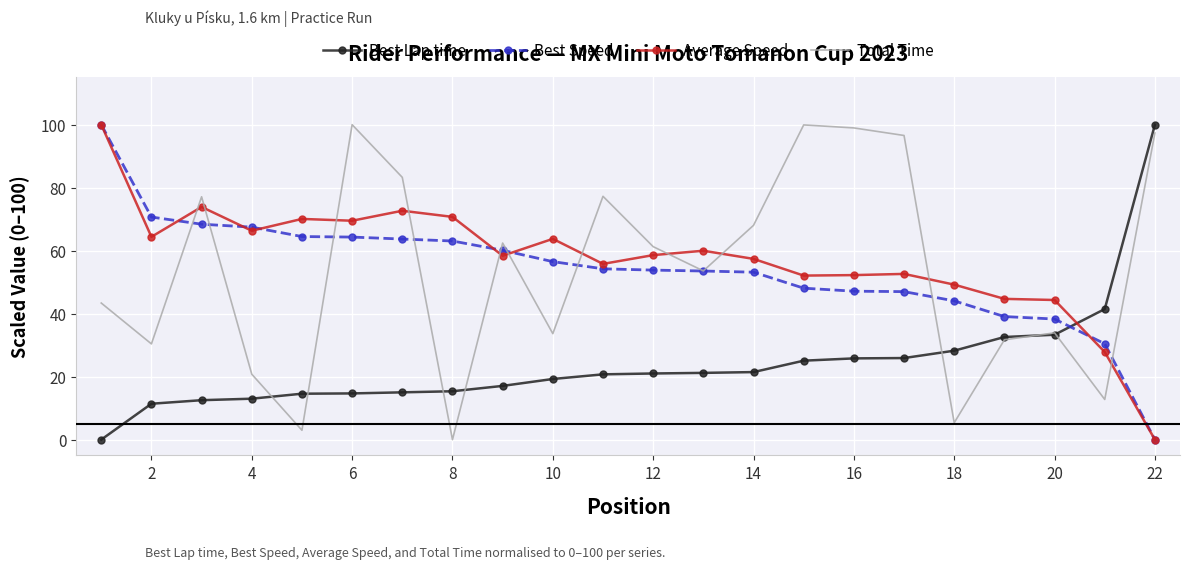

How many intersections are there between Average Speed and Total Time?

11